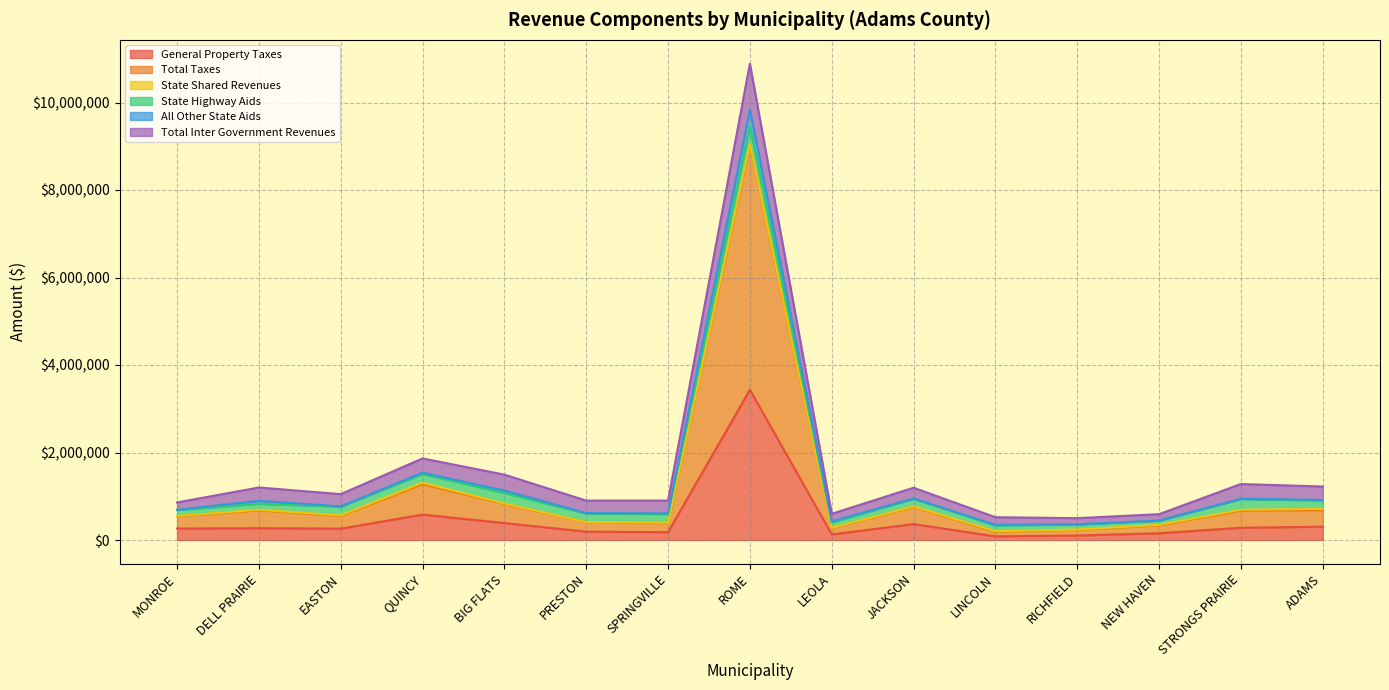

Which category has the highest value in the General Property Taxes series?

ROME